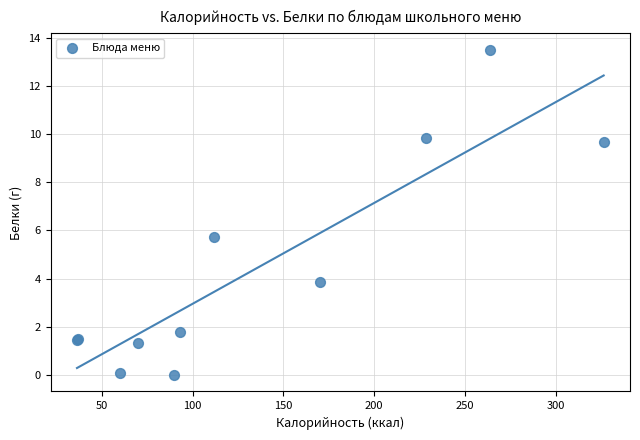

What Y value in the scatter plot is closest to 6?

5.7